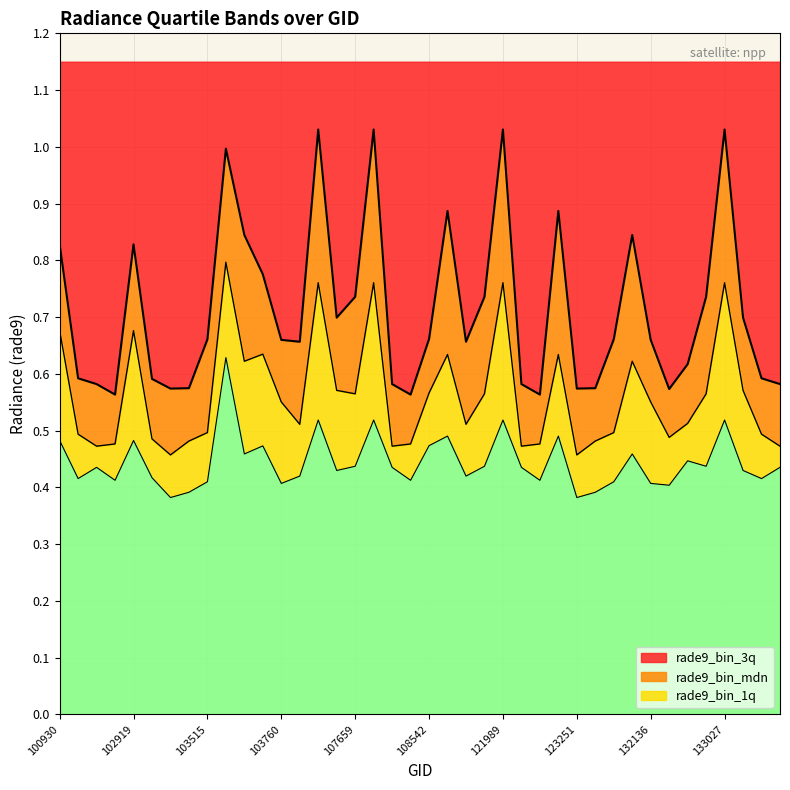

How many lines are shown in the chart?

3